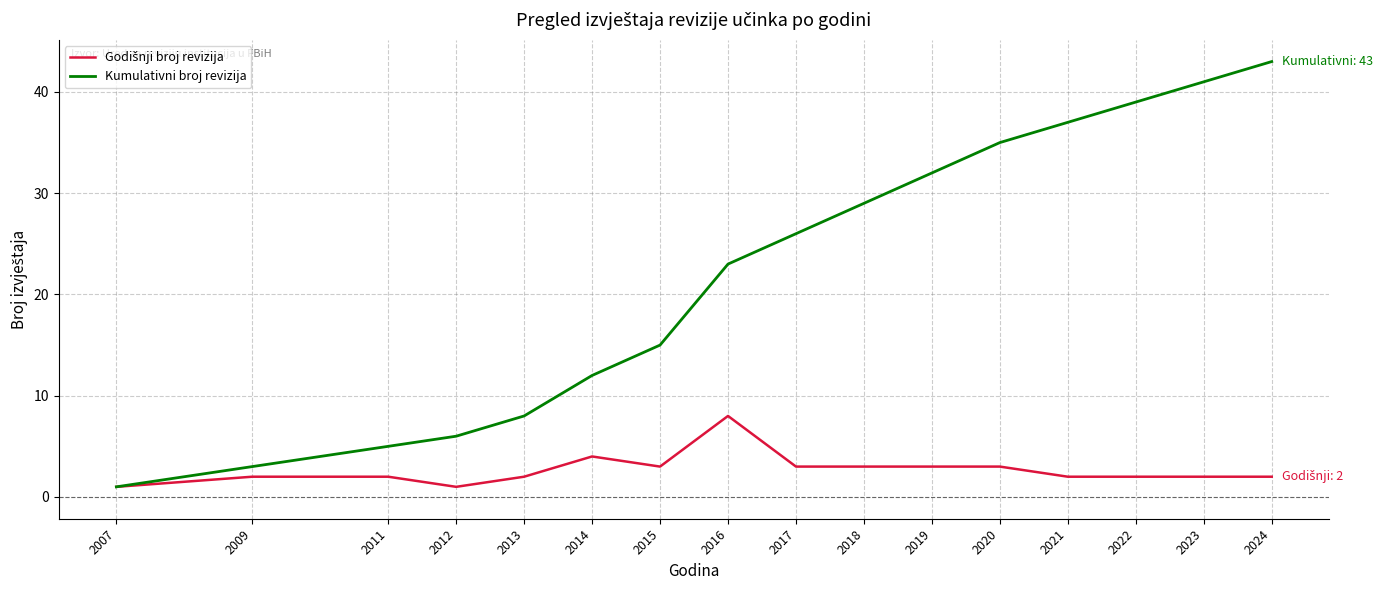

What is the total value across all series at 2021?

39